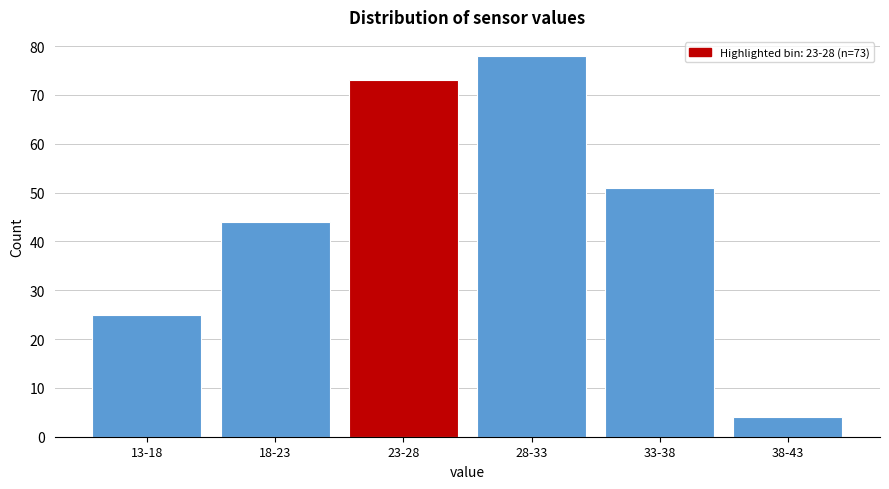

Reading left to right, extract all data points from this chart.

25	44	73	78	51	4